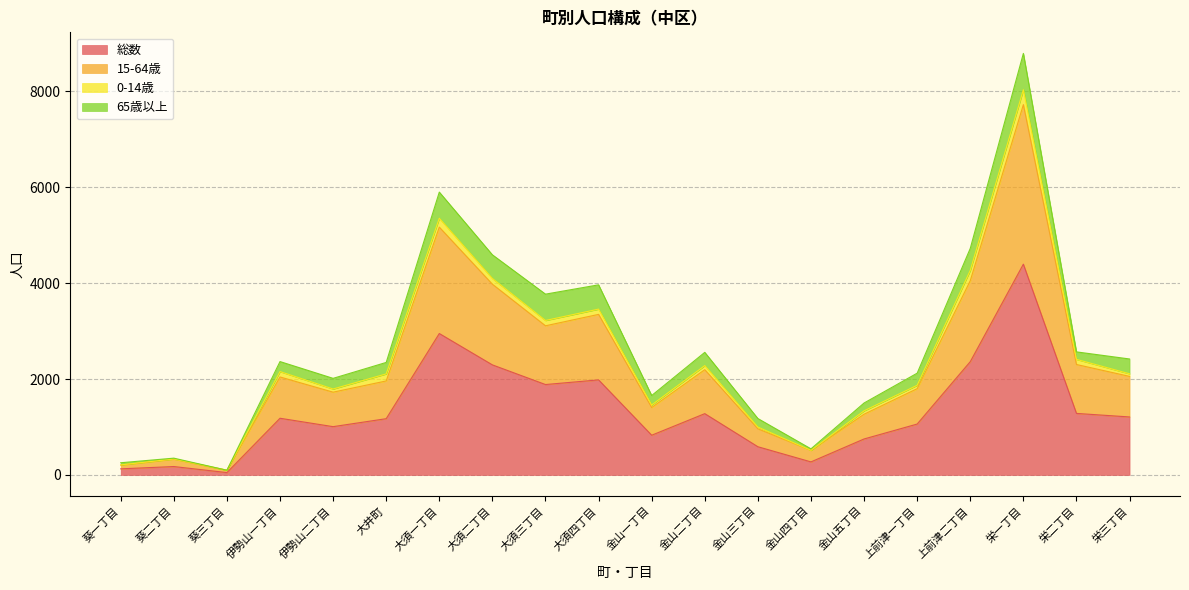

Is it true that 総数 equals 1685 at 大須一丁目?

False